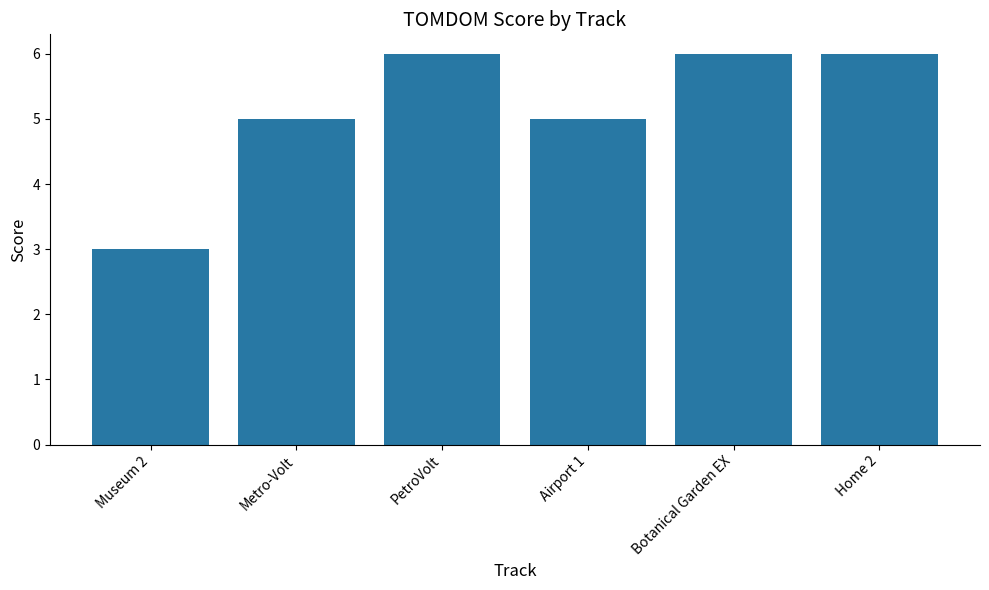

How many data points are less than 6?

3